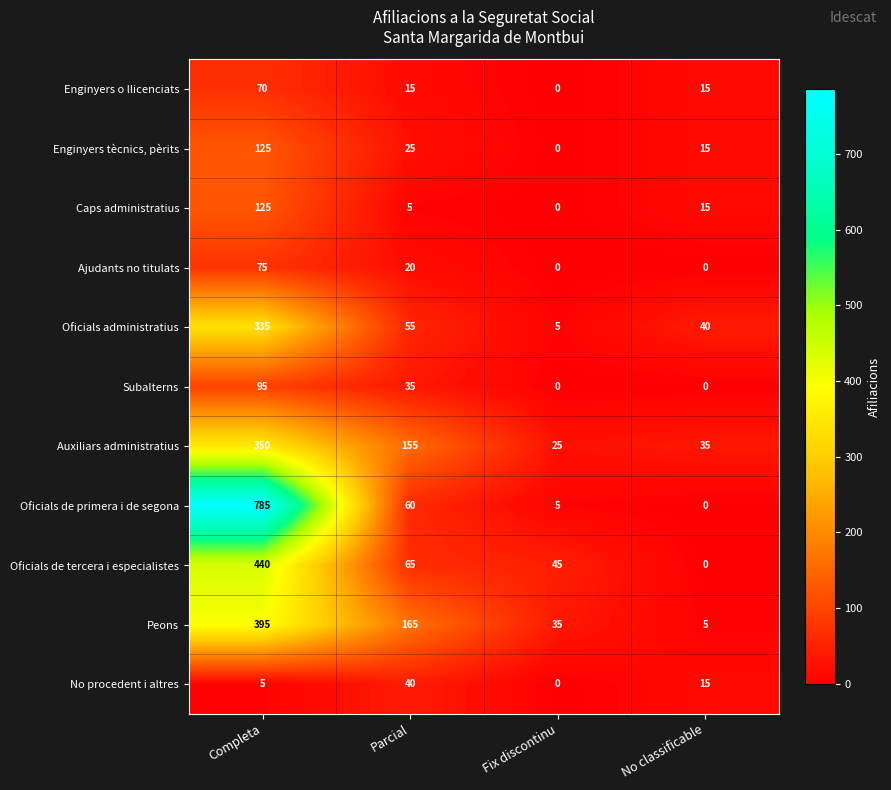

At which label does Oficials de tercera i especialistes first exceed 65?

Completa